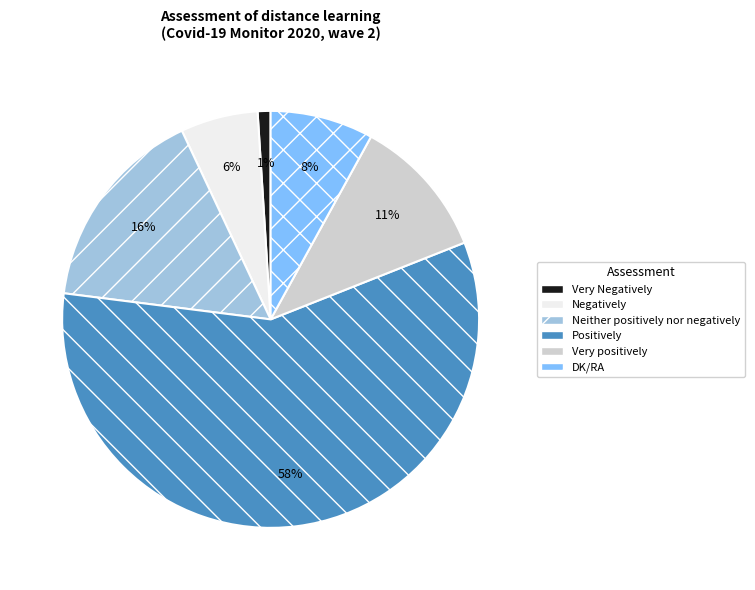

Do Negatively and Very Negatively together represent more than half of the pie?

No